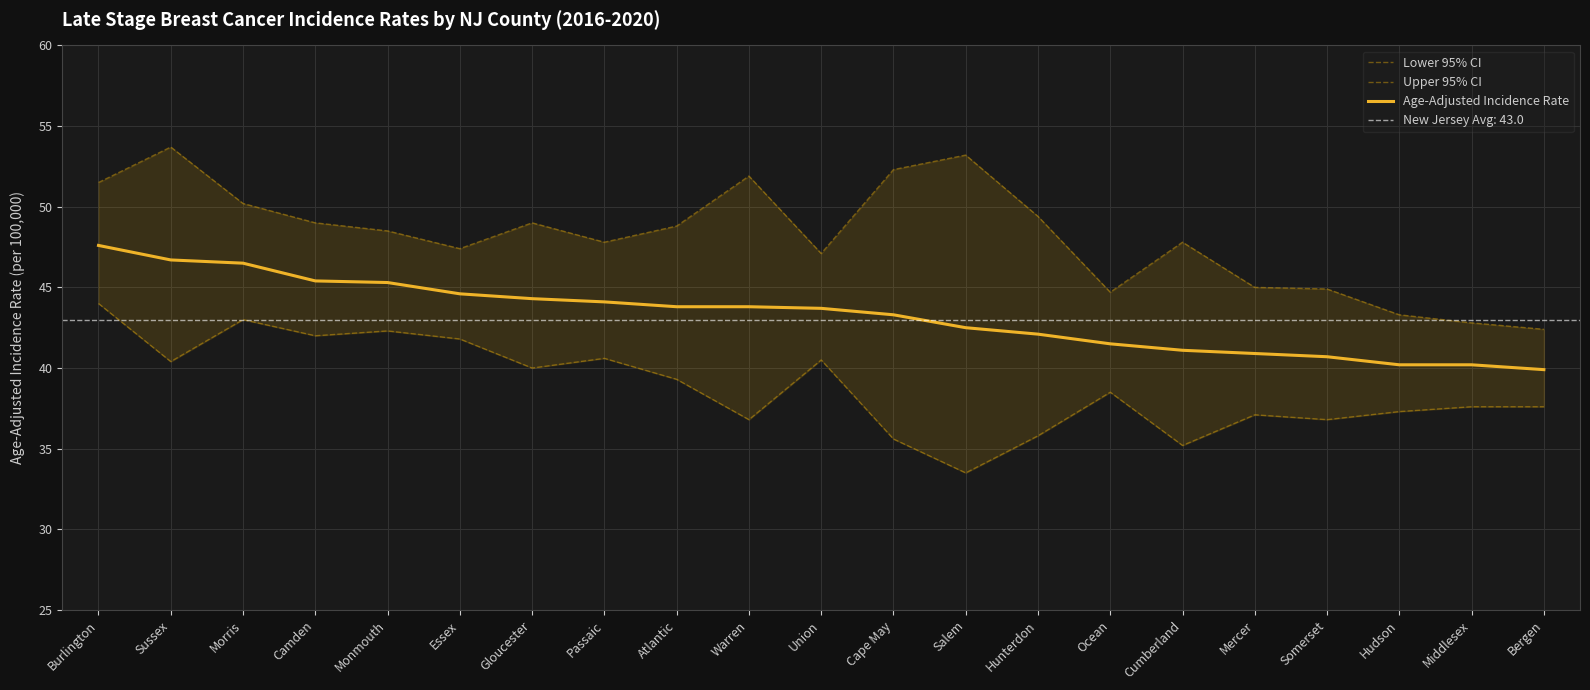

What is the average value of the Lower 95% CI series?

38.8